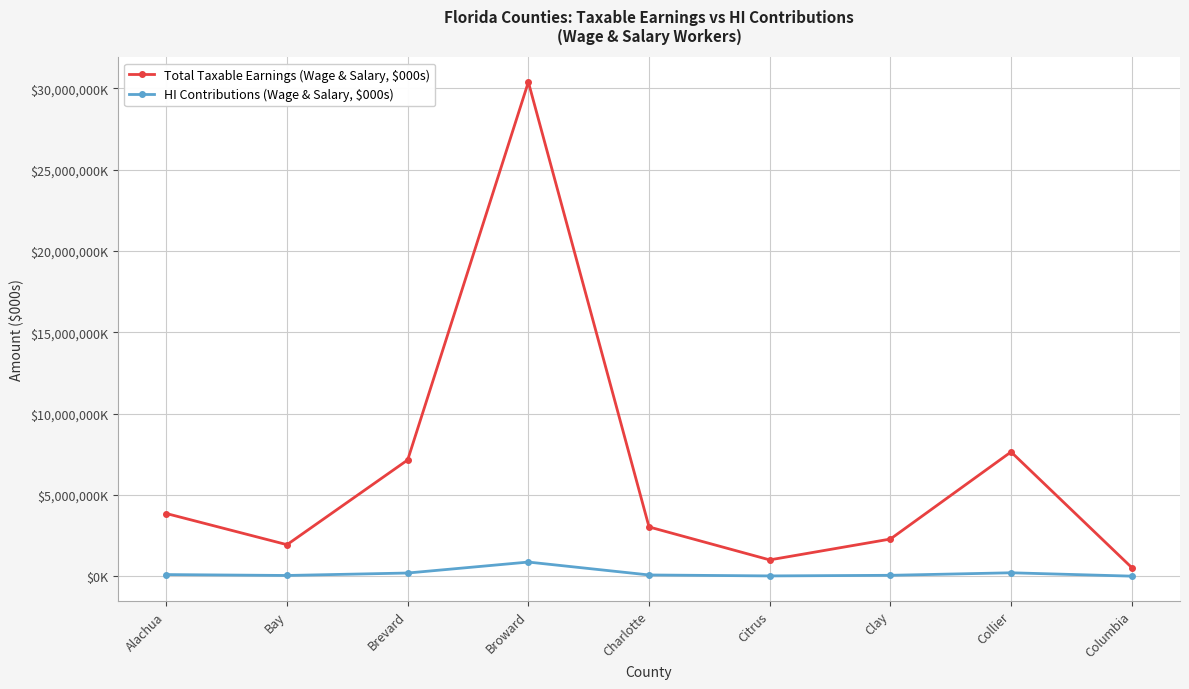

At Columbia, list the series in order from smallest to largest.

HI Contributions (Wage & Salary, $000s), Total Taxable Earnings (Wage & Salary, $000s)